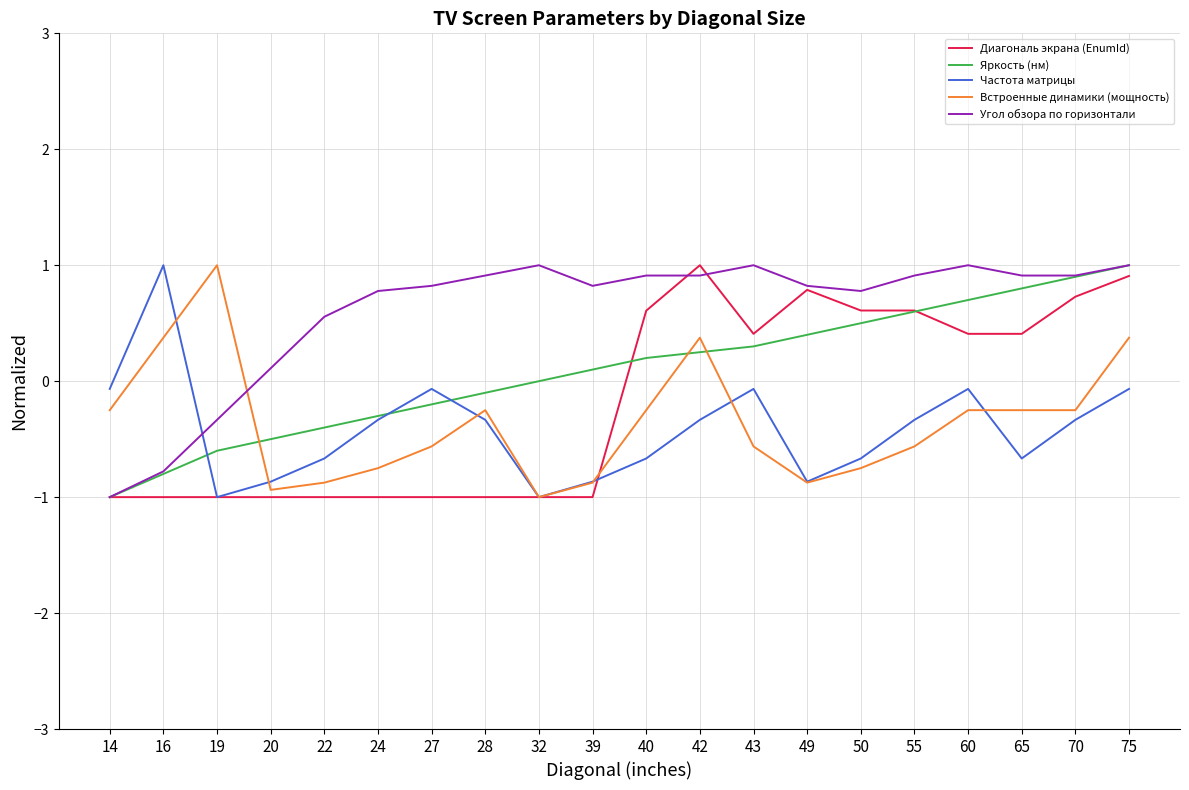

How many values in Угол обзора по горизонтали are below zero?

3